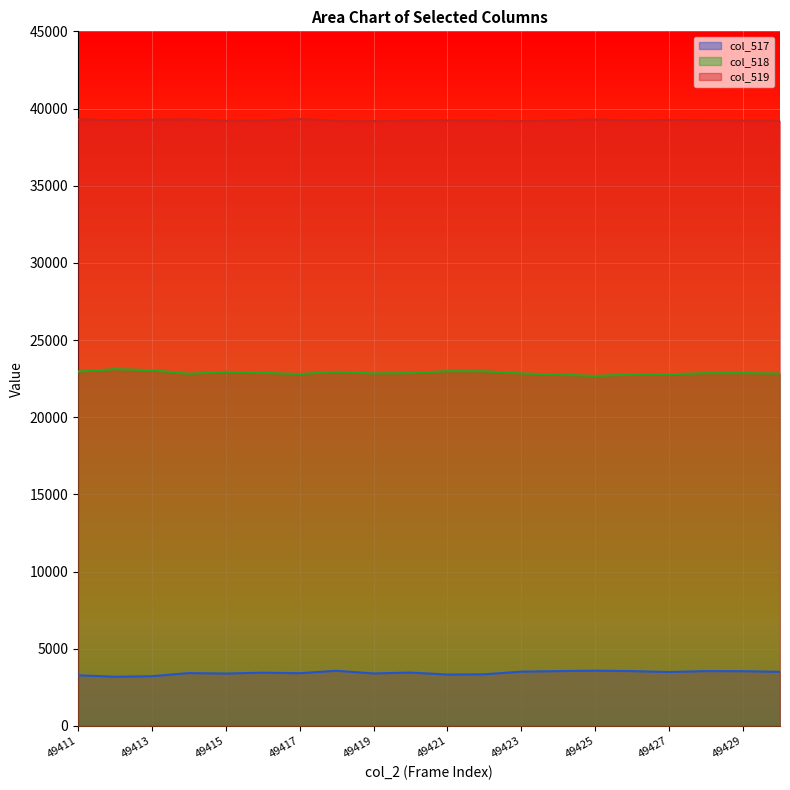

At which category is the sum across all series the highest?

49418